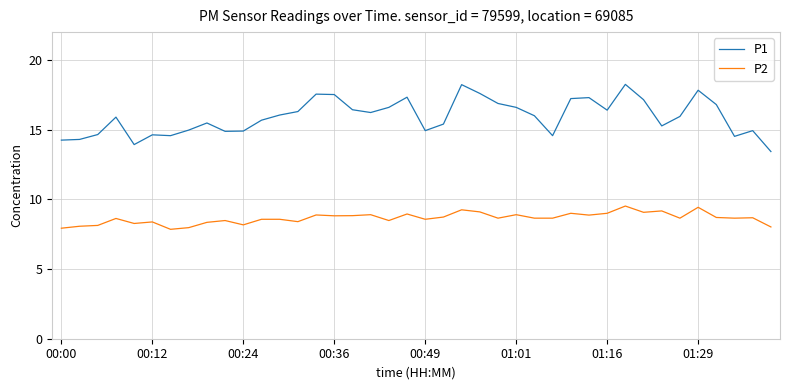

What is the sum of all P2 values?

345.9